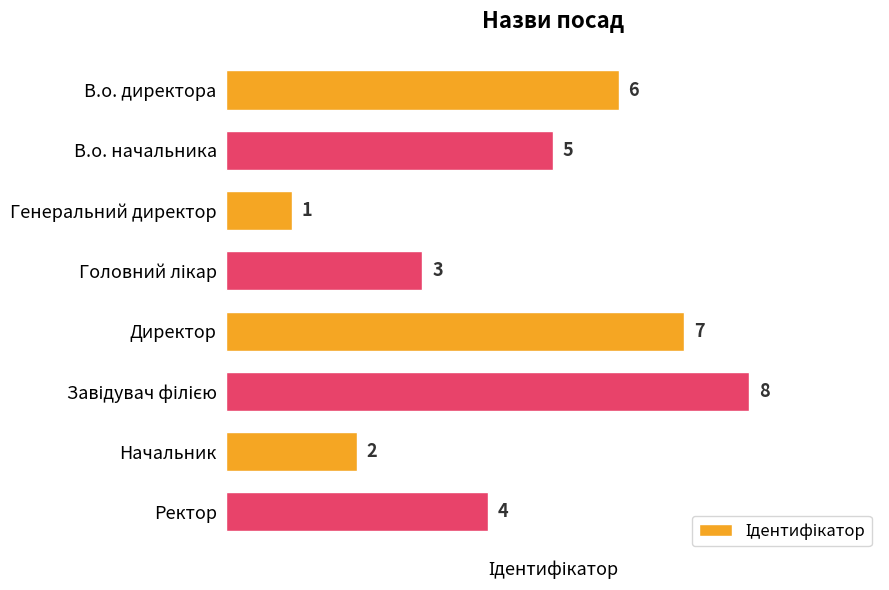

What is the sum of all values?

36